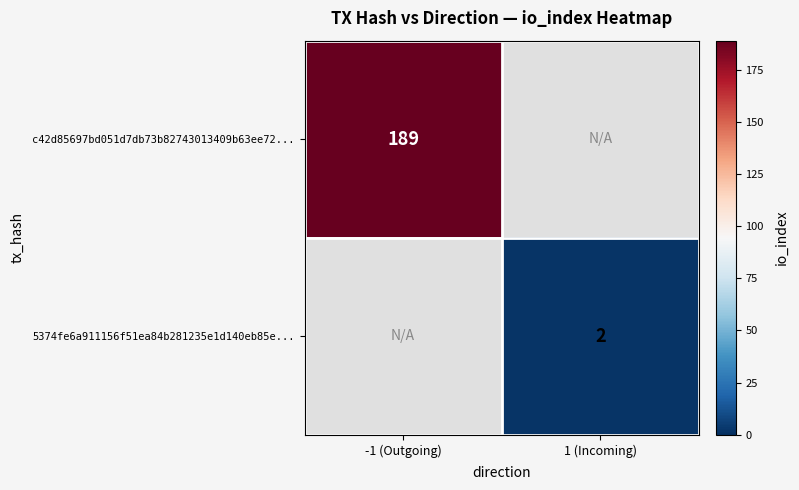

True or false: c42d85697bd051d7db73b82743013409b63ee72... has a value of 315 at -1 (Outgoing).

False